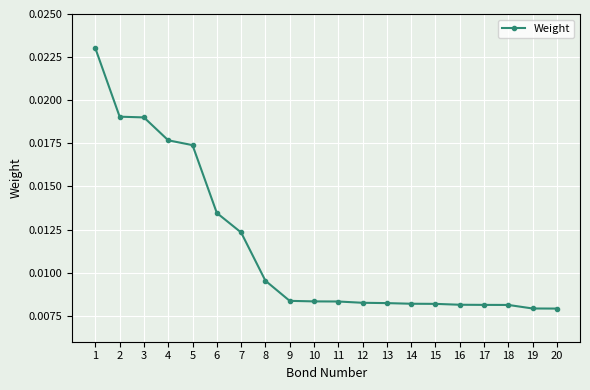

Does the chart have visible grid lines?

Yes